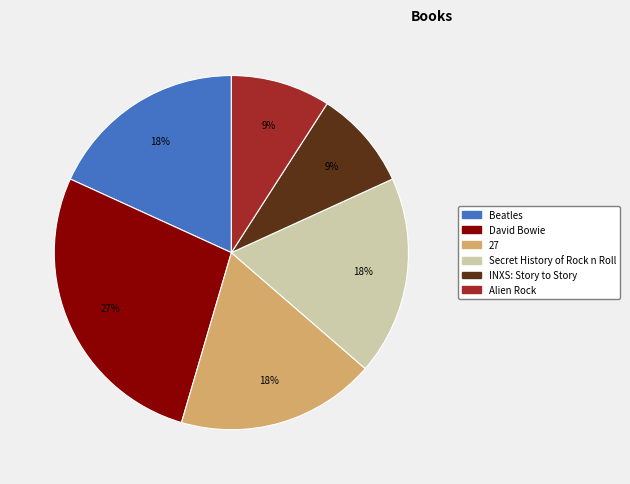

Is it true that Alien Rock is 3% of the pie?

False